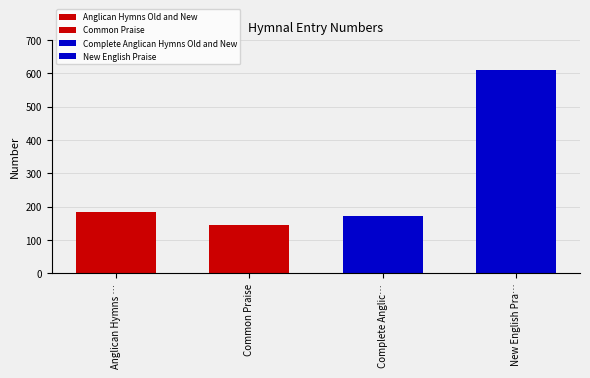

Reading left to right, what are all the values shown in this chart?

185	144	173	610